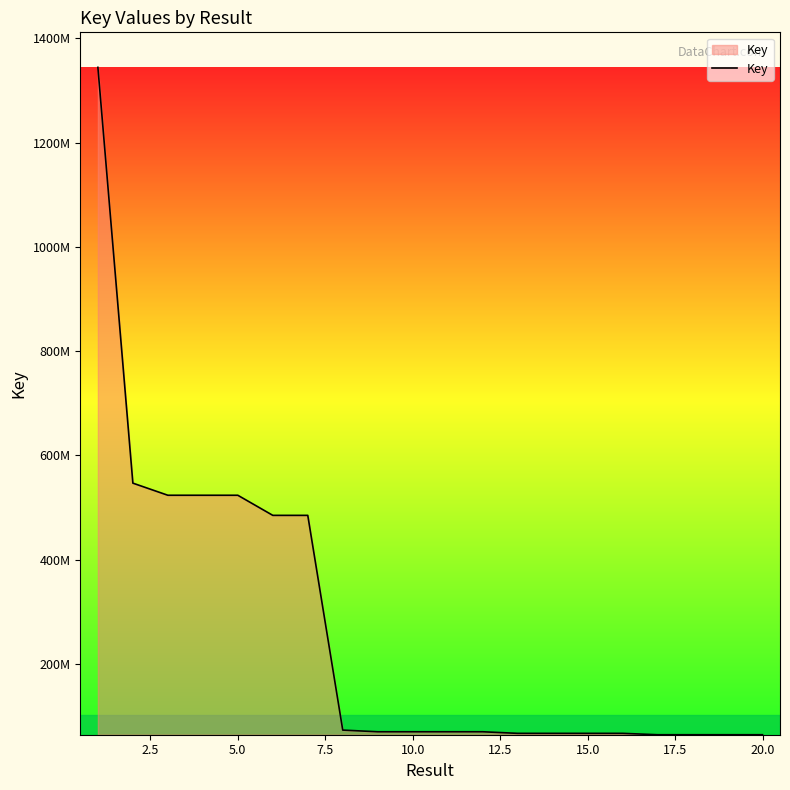

Does the chart display data point markers on the line(s)?

No